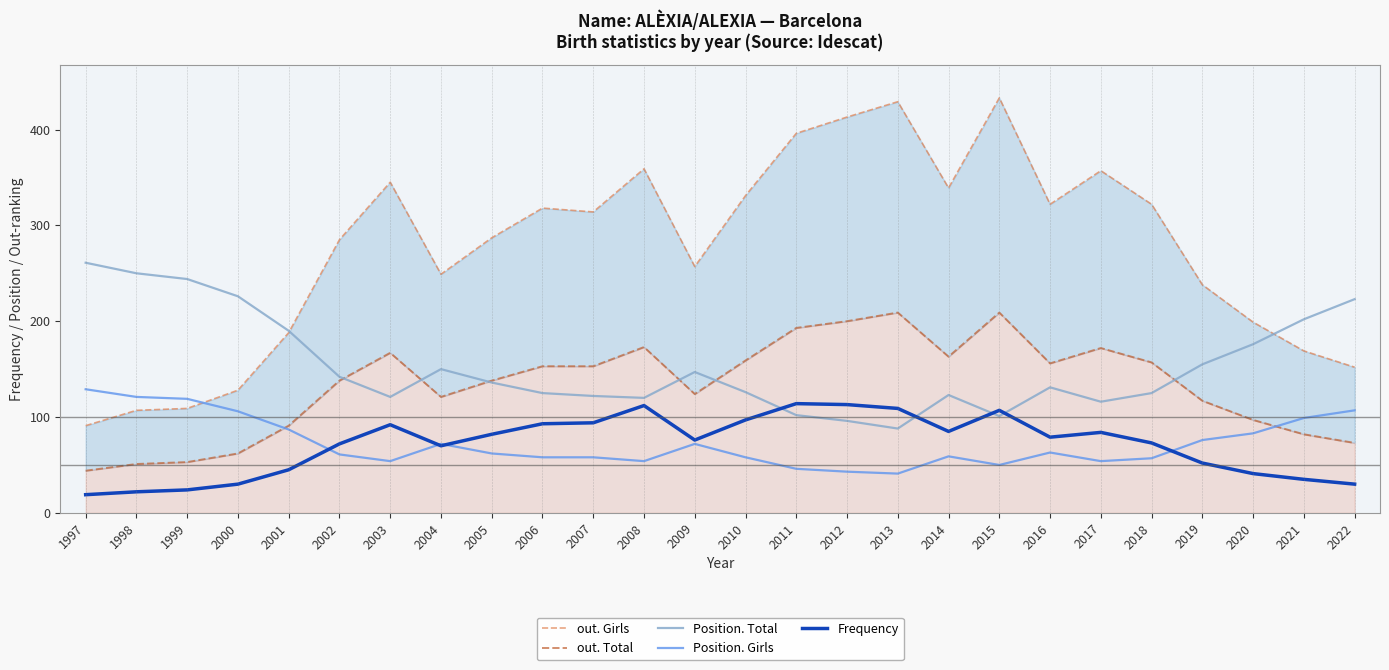

True or false: Position. Total and out. Girls cross at least once.

True